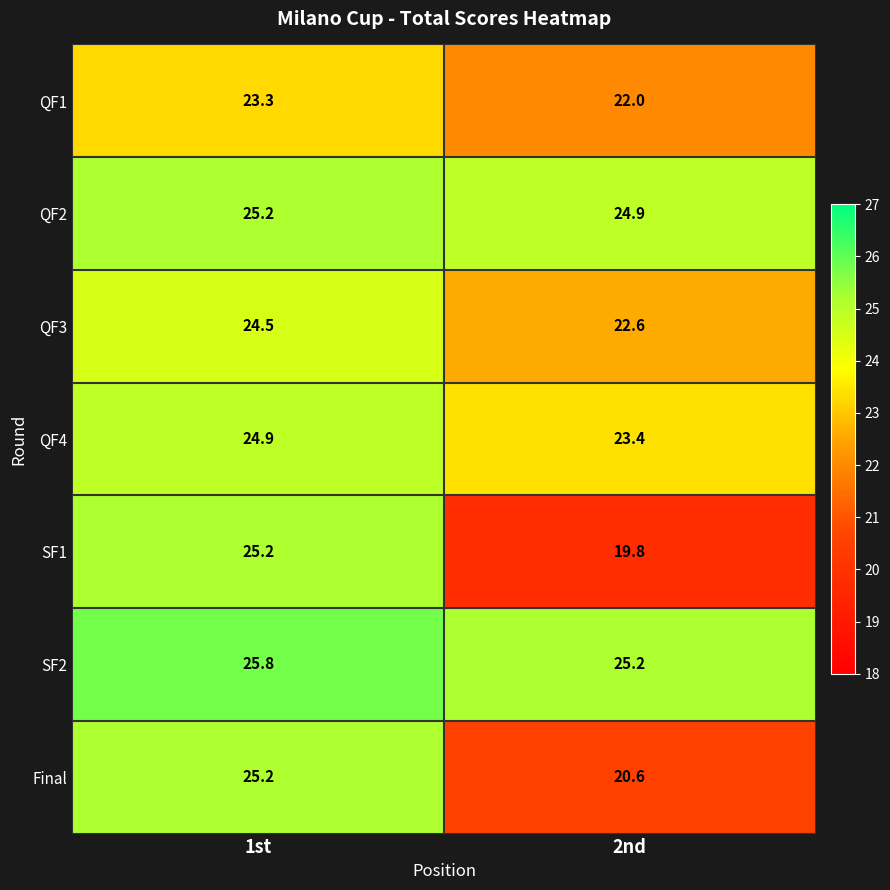

What is the maximum value shown in the chart?

25.8